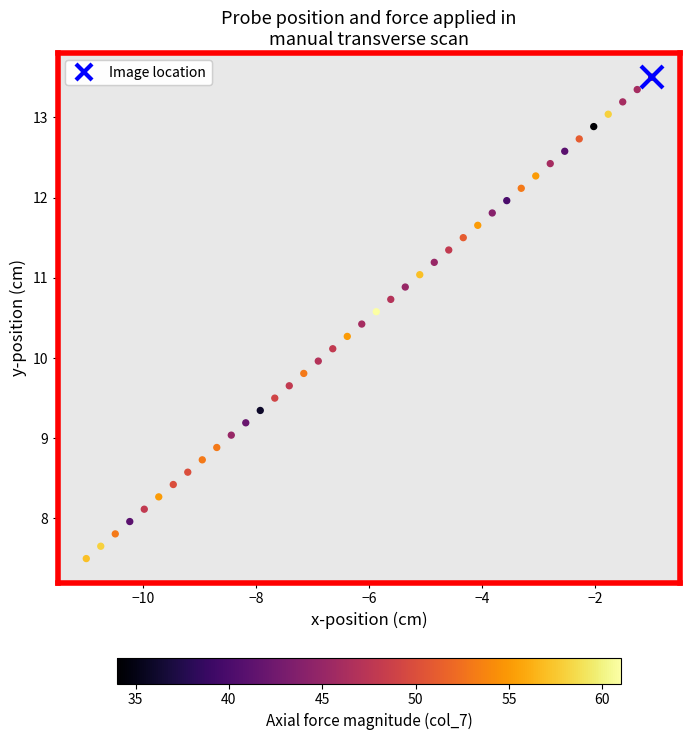

What is the range of X values (max minus min)?

10.0